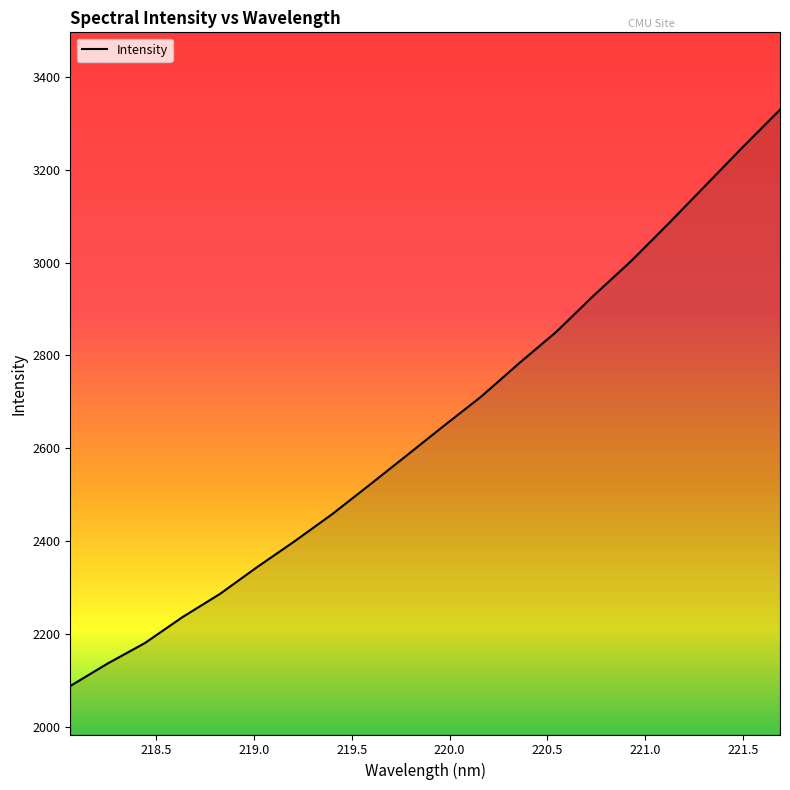

What is the greatest value displayed?

3329.1